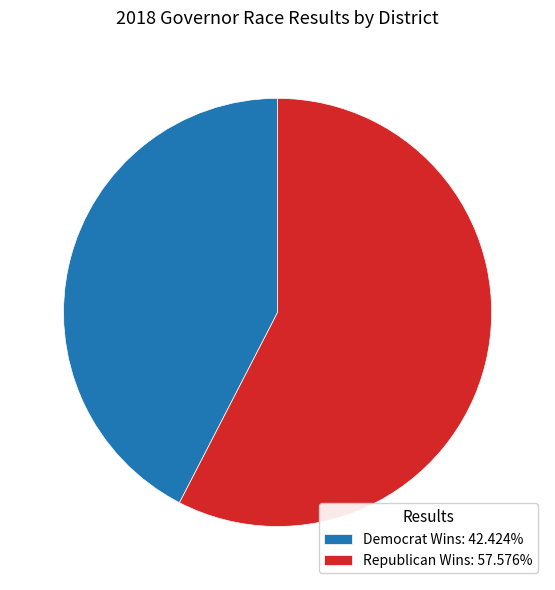

Does Republican Wins: 57.576% represent more than half of the total?

Yes